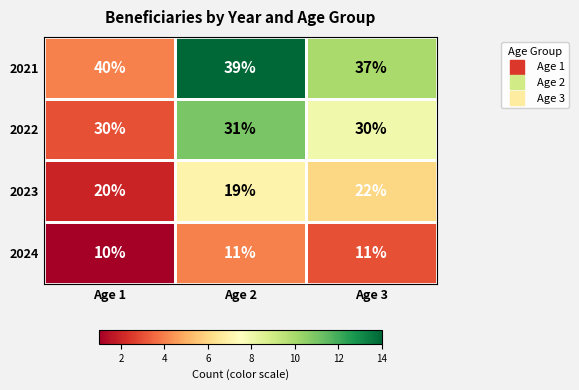

How many values in the 2024 series are below 11?

1